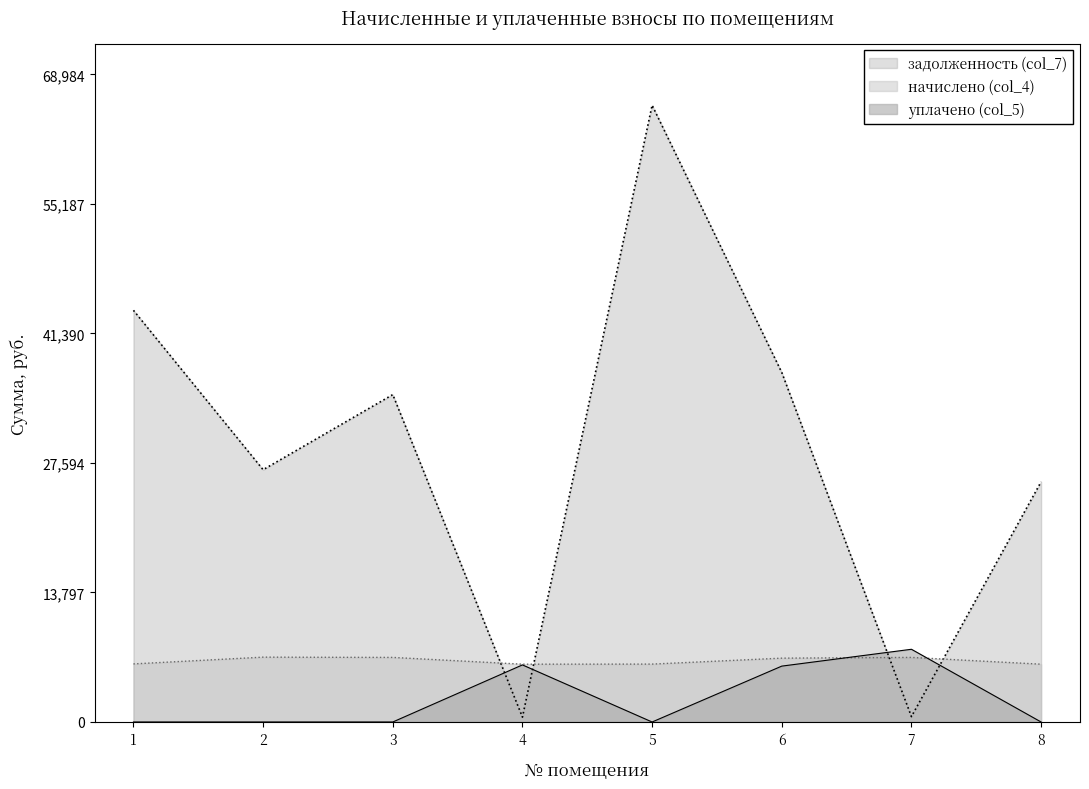

Which series has the widest spread of values?

задолженность (col_7)